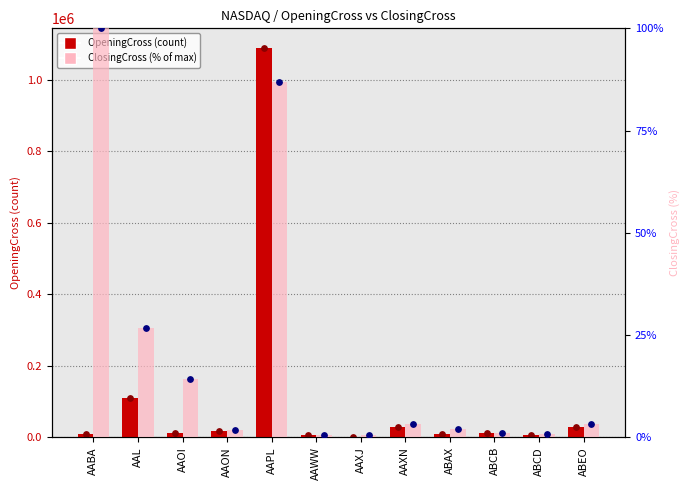

What are all the series names shown in the legend?

OpeningCross, ClosingCross